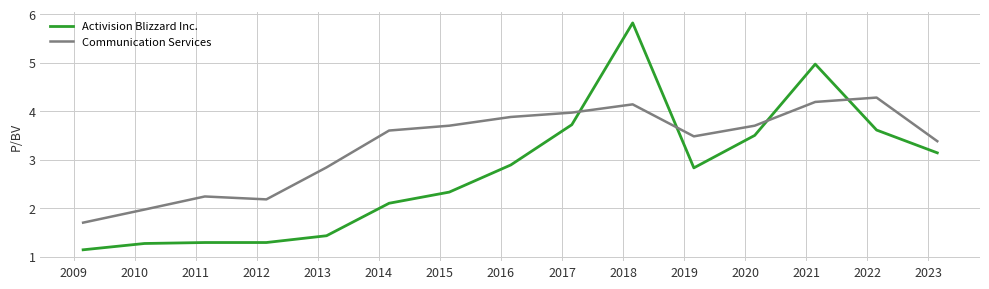

How many series are shown in this chart?

2